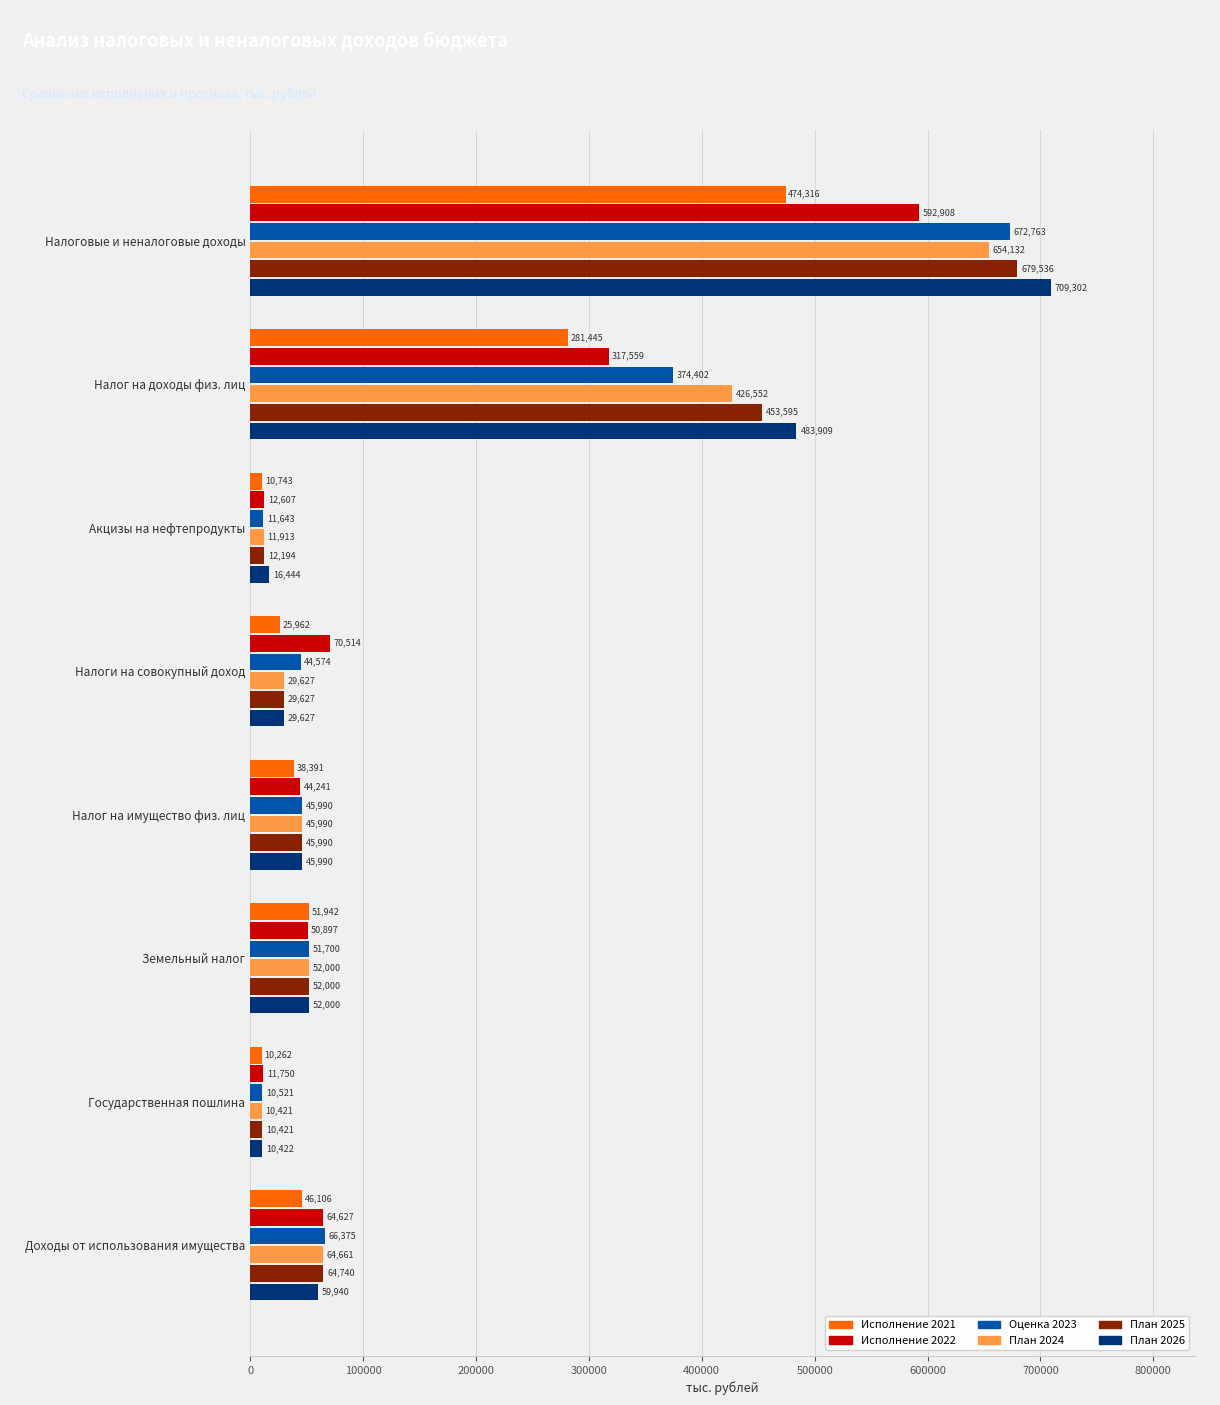

How many categories are shown in the chart?

8